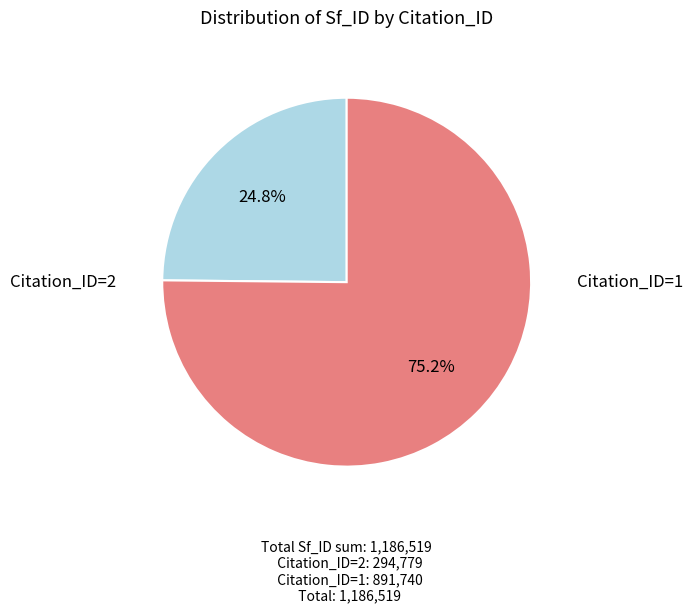

Is there any slice that represents more than half of the pie?

Yes